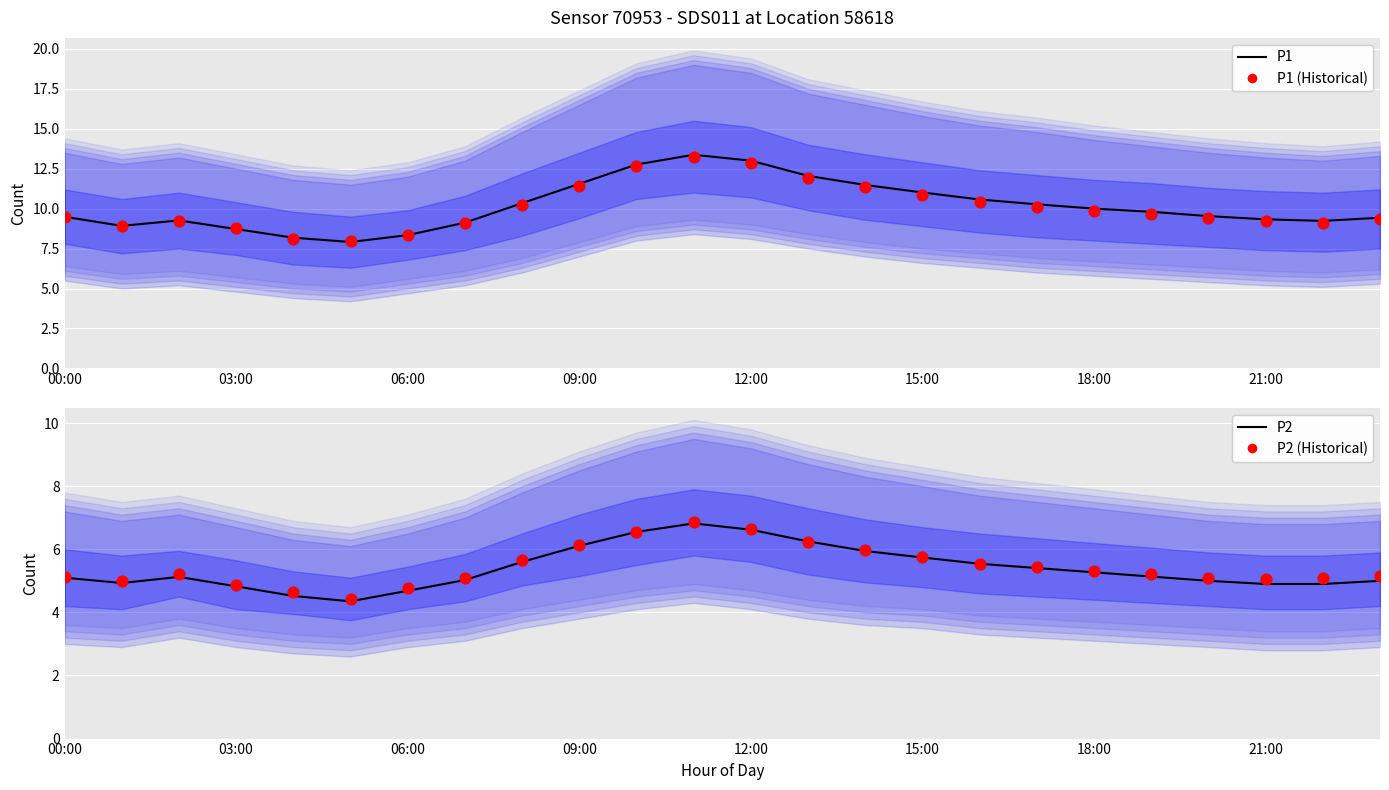

At which category is the sum across all series the highest?

11